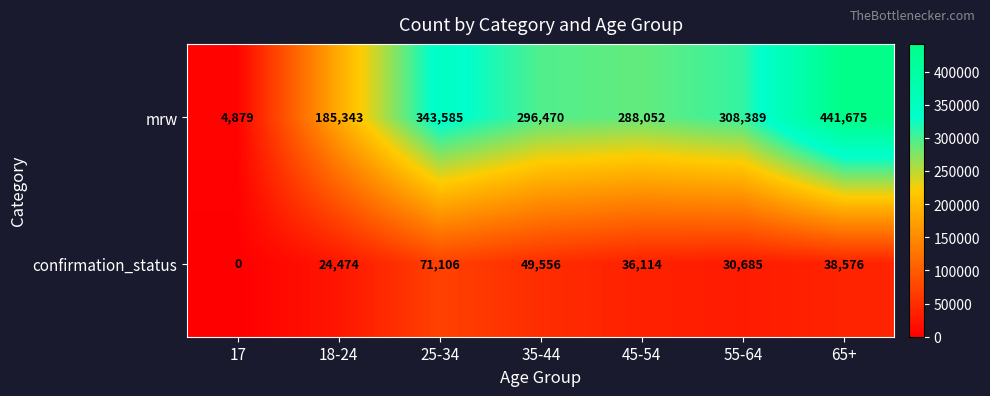

At how many categories does at least one series exceed 40754?

6